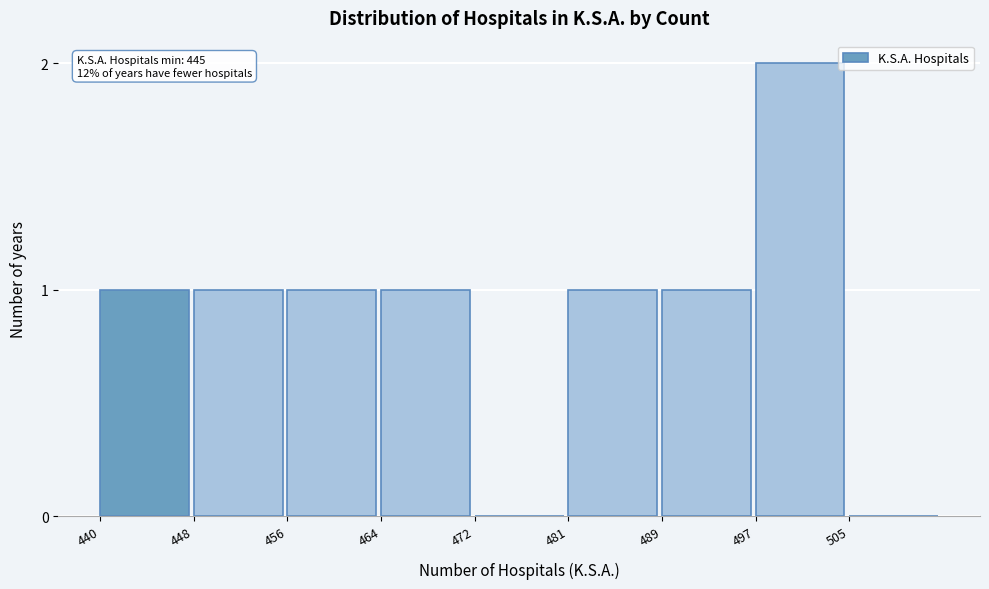

Reading left to right, transcribe all the data shown in this chart.

440=1	448=1	456=1	464=1	472=0	481=1	489=1	497=2	505=0